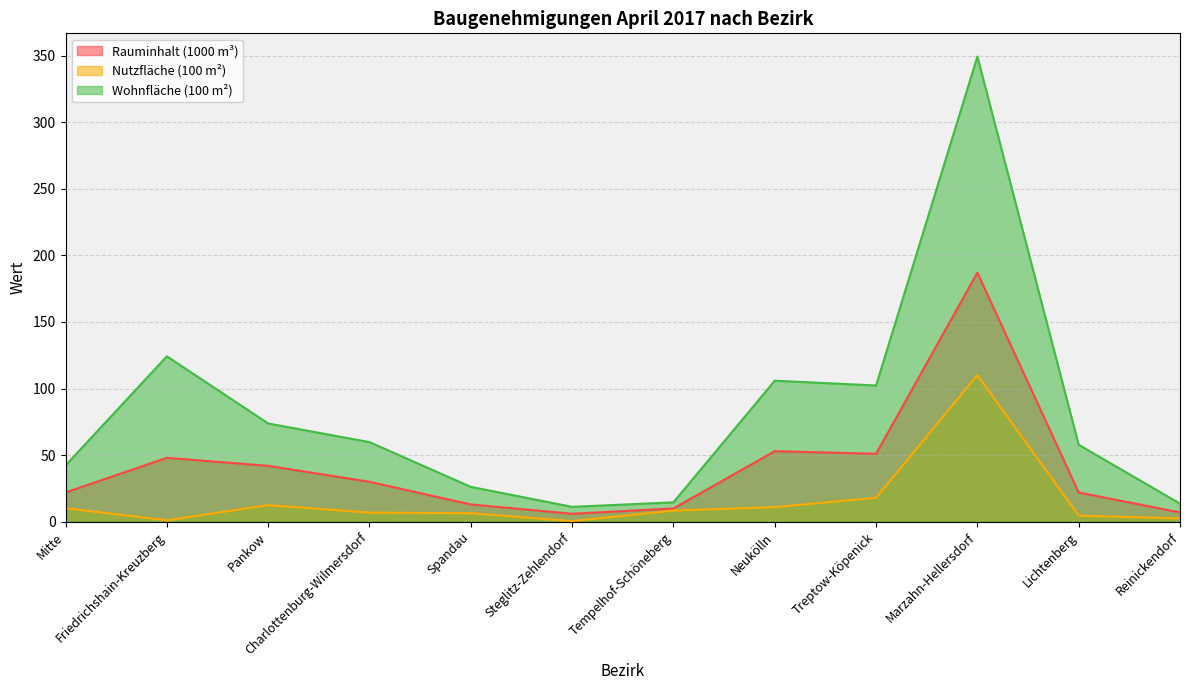

What is the average value of the Rauminhalt (1000 m³) series?

40.9